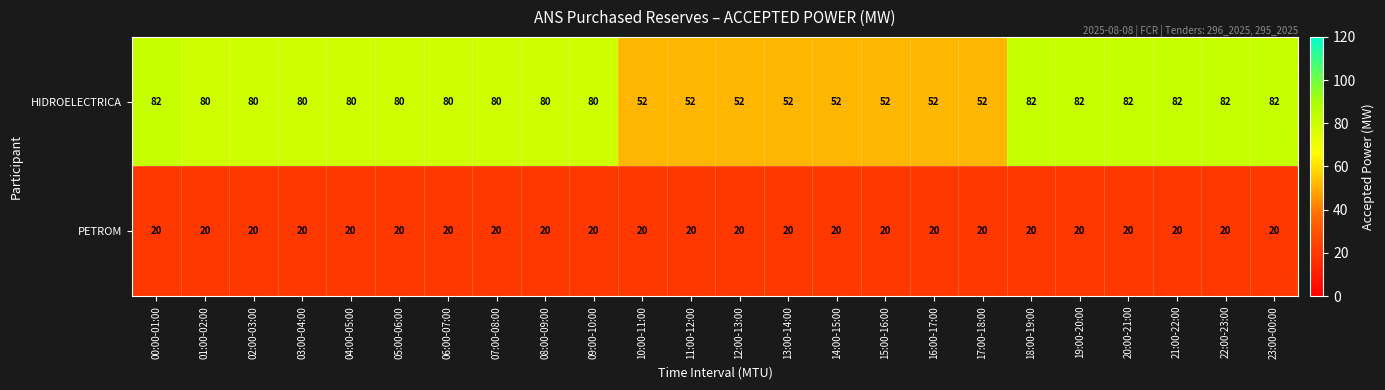

What is the difference between the maximum and minimum values in the HIDROELECTRICA series?

30